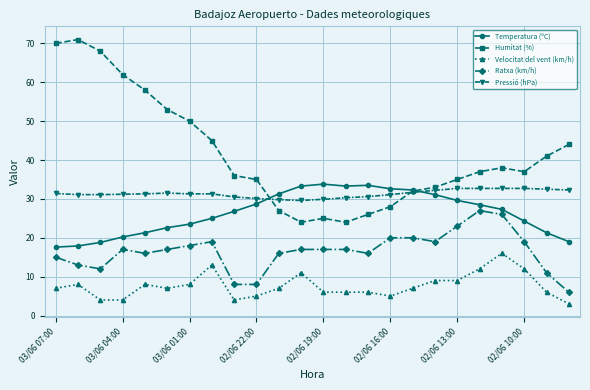

What is the value of the Ratxa (km/h) point at the 18th from the left?

19.0